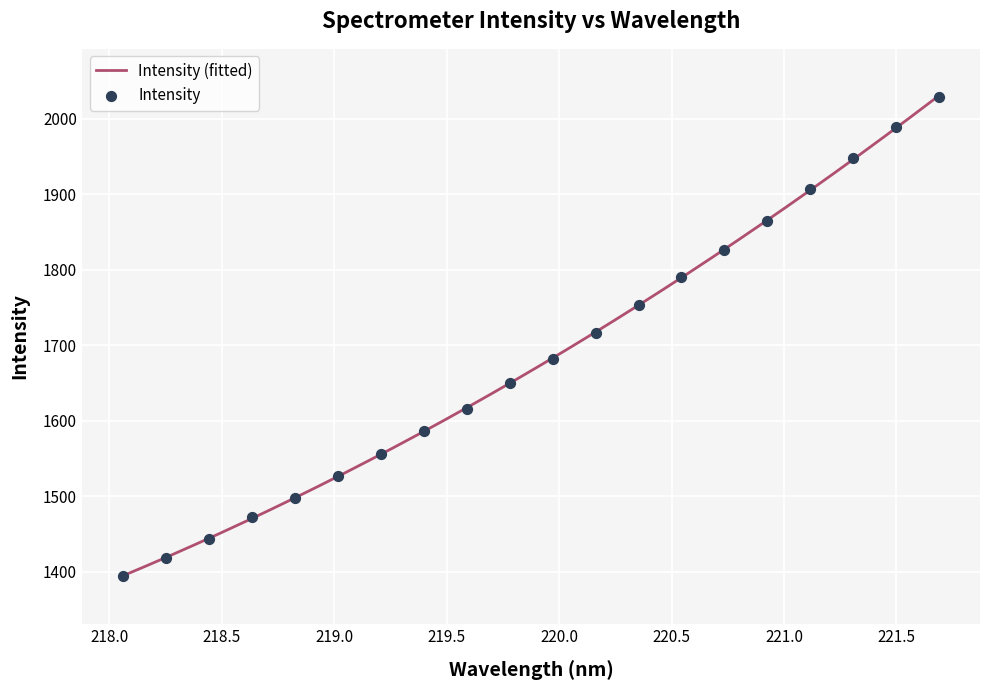

Approximately how many times larger is the value at 221.1174 compared to 219.3979?

1.2